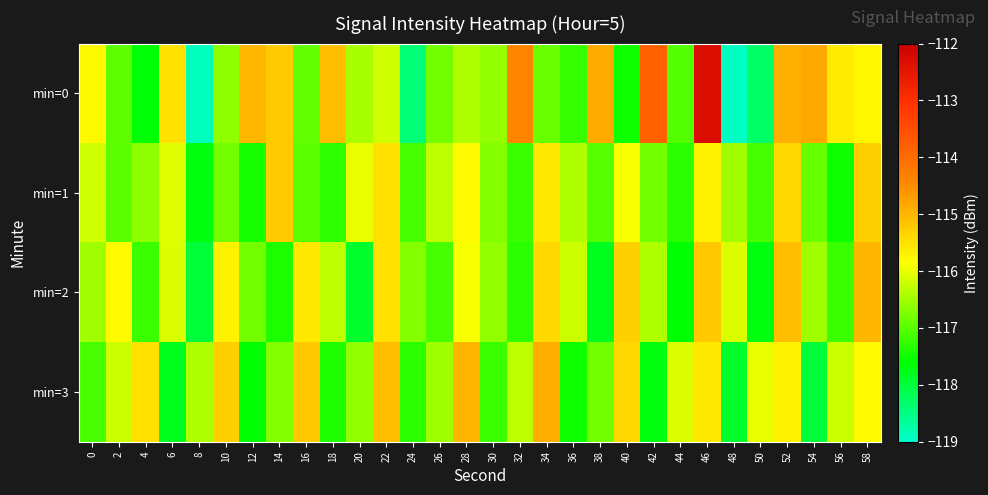

Which series has the widest spread of values?

min=0